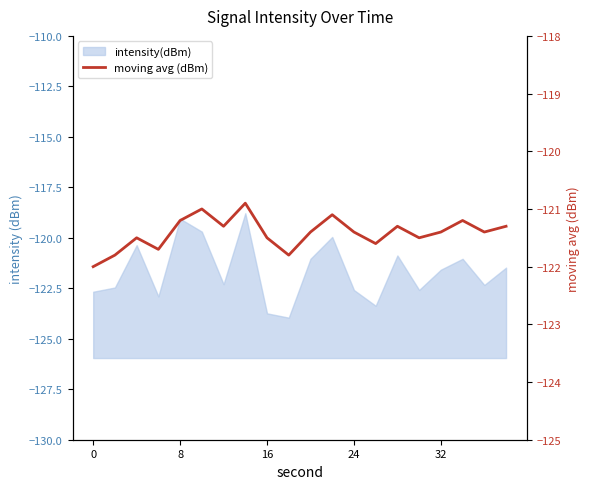

What is the value of the 18th point from the left?

-121.2